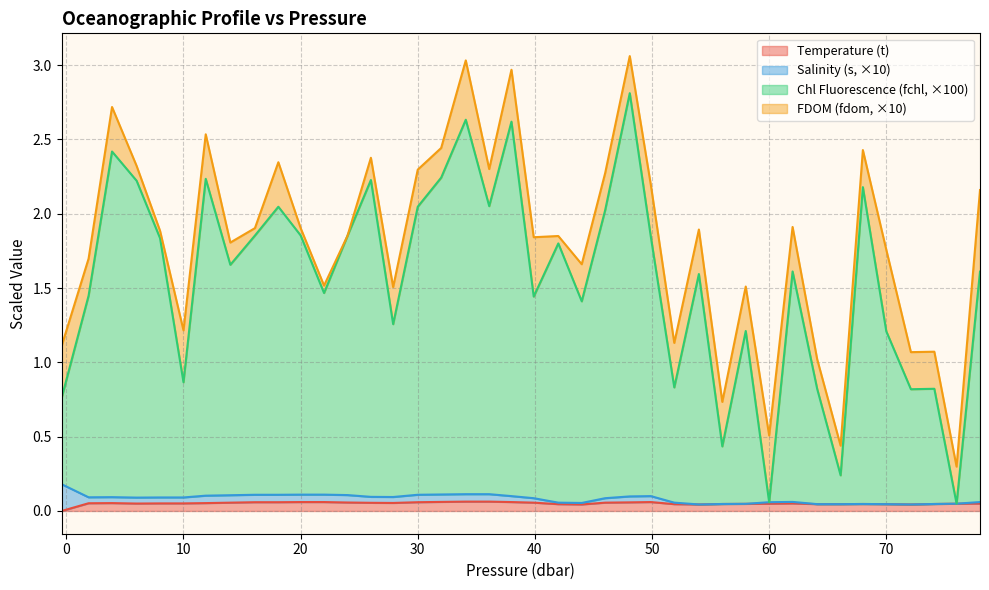

What is the difference between the maximum and minimum values in the t series?

0.1